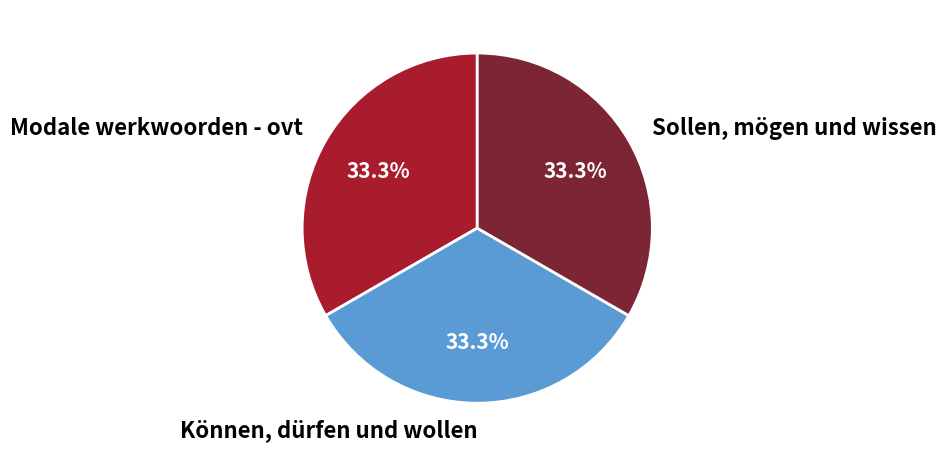

Is it true that Können, dürfen und wollen is 40% of the pie?

False